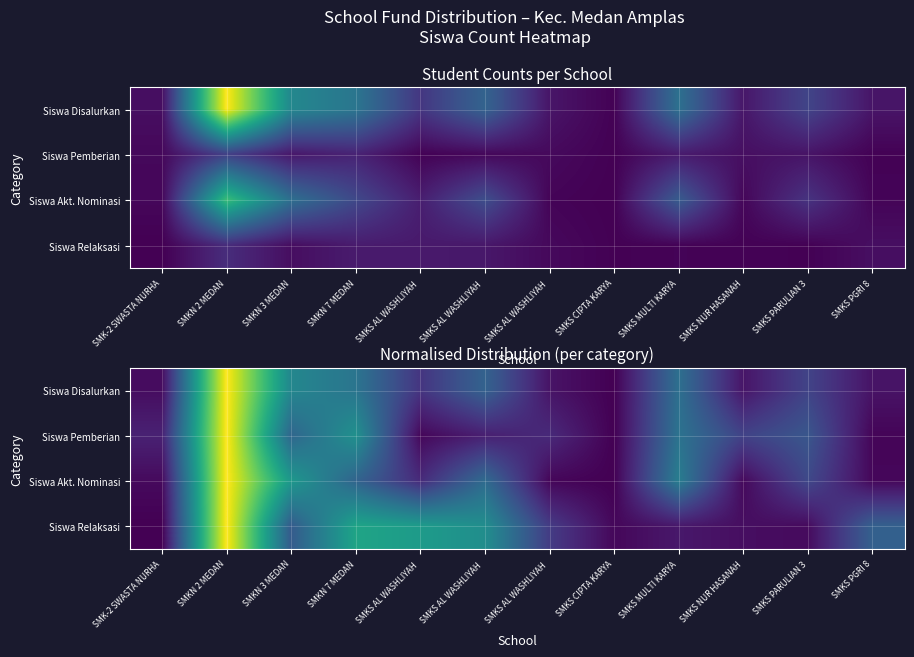

The value of Siswa Disalurkan at SMKS AL WASHLIYAH is 0.0. True or false?

False